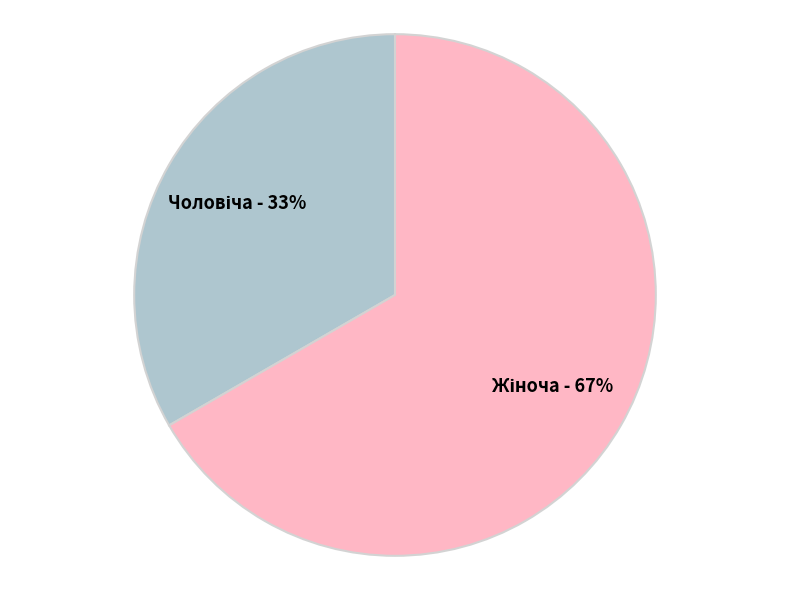

To the nearest percent, what is the average slice percentage?

50%